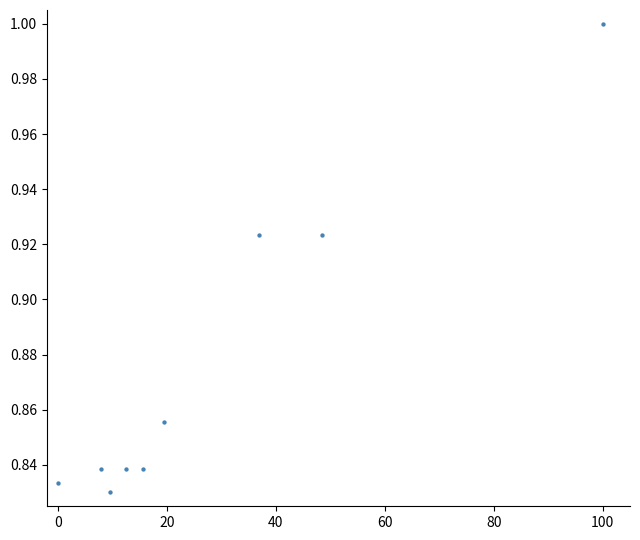

What is the average X value?

27.8